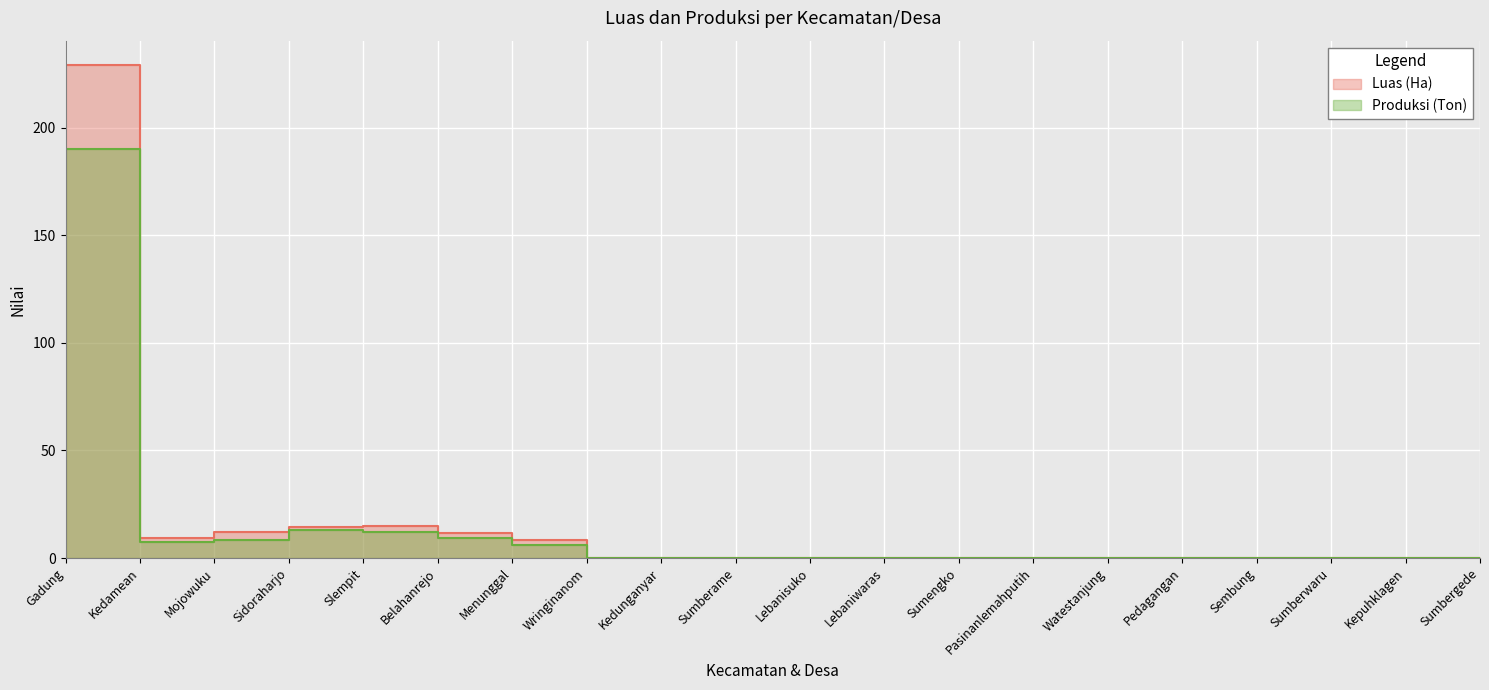

The value of Luas (Ha) at Lebanisuko is -72.3. True or false?

False